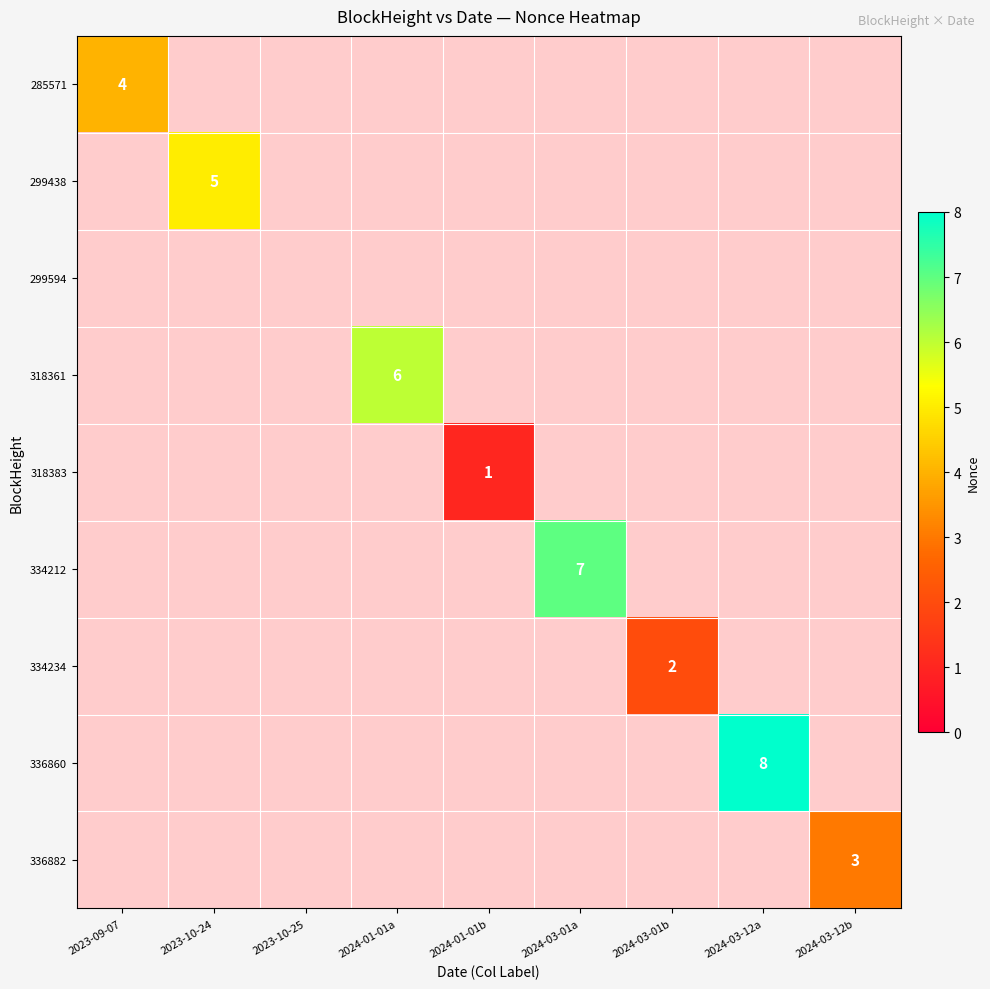

Which label corresponds to the largest value in the chart?

2024-03-12a